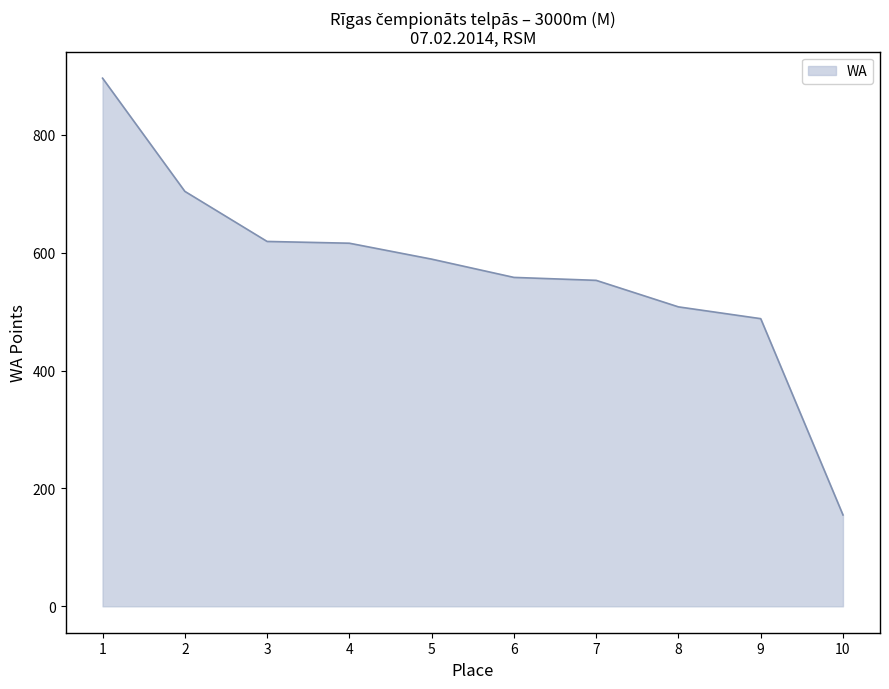

What value does the data have at 6?

558